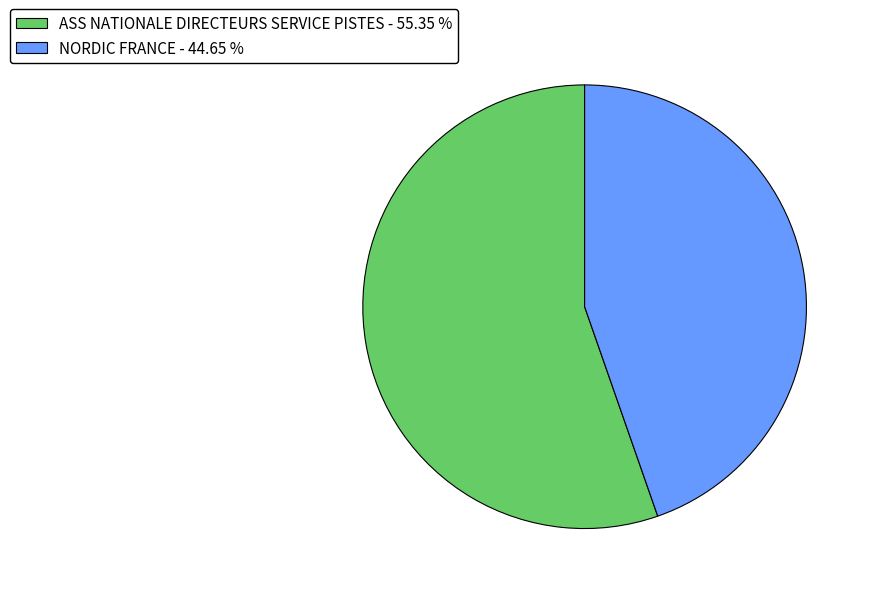

Rank the categories by value from highest to lowest.

ASS NATIONALE DIRECTEURS SERVICE PISTES, NORDIC FRANCE